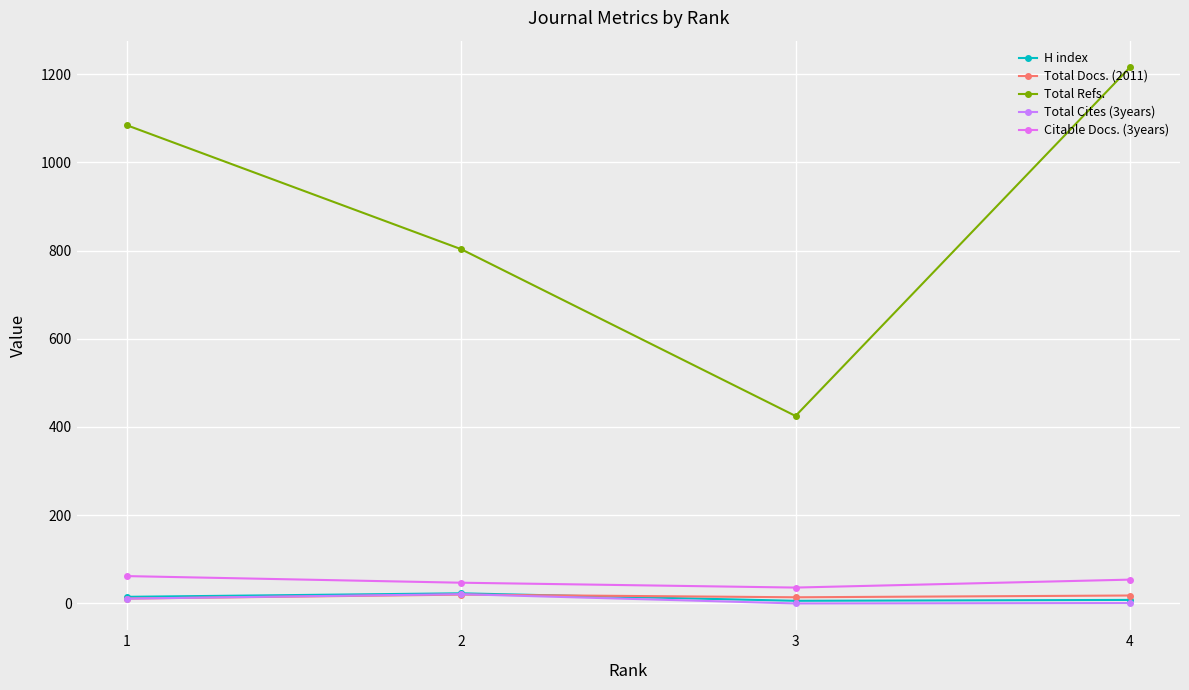

In Total Cites (3years), how many points are higher than both neighbors (excluding endpoints)?

1